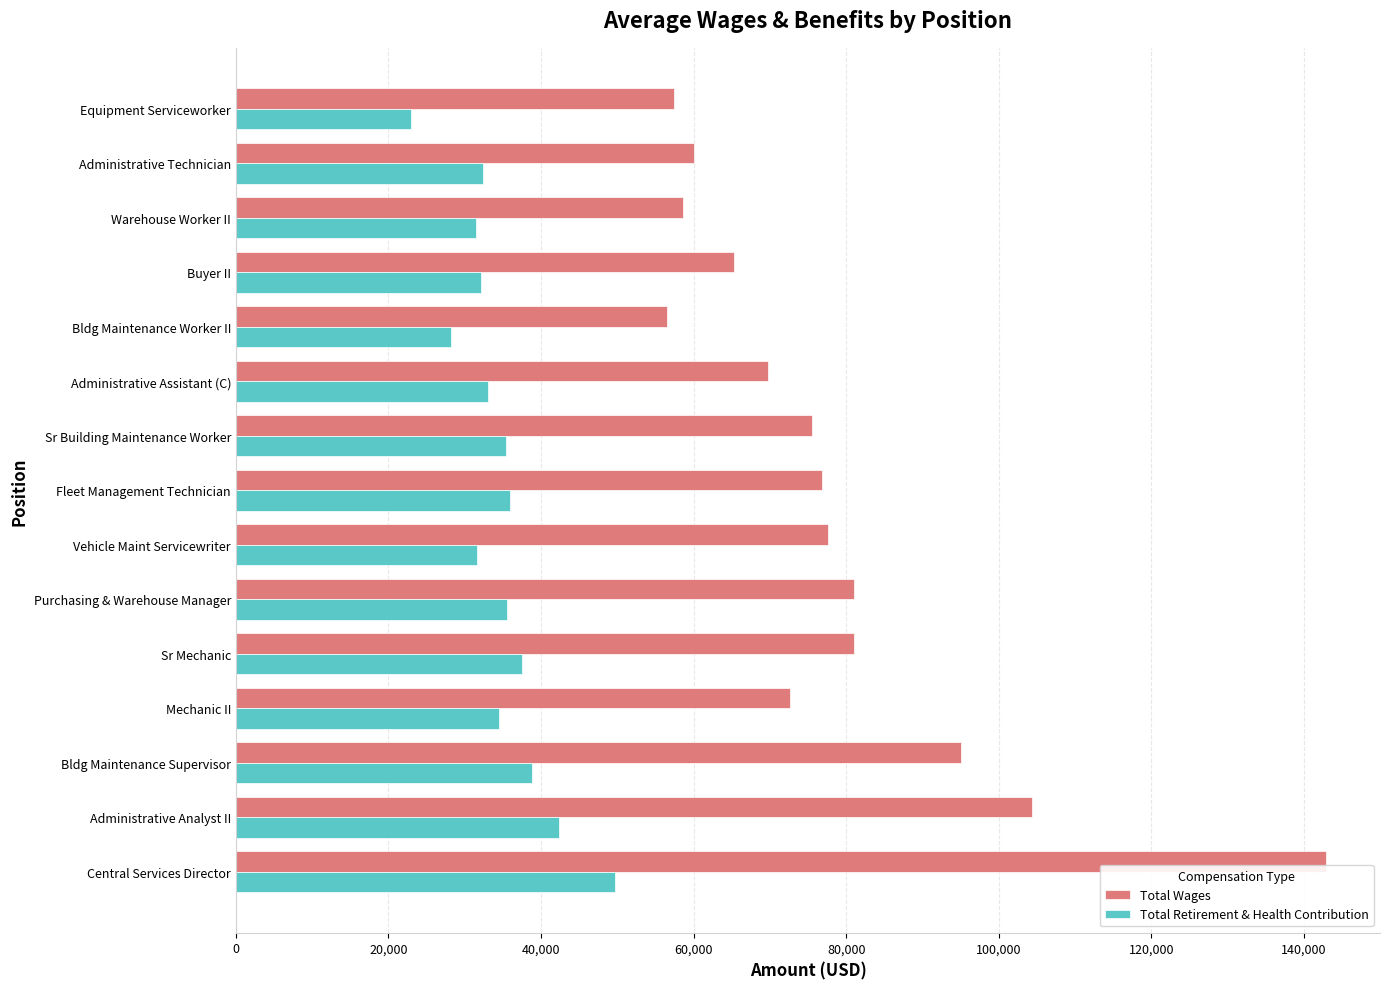

Is it true that Total Retirement & Health Contribution equals 84405.0 at Central Services Director?

False